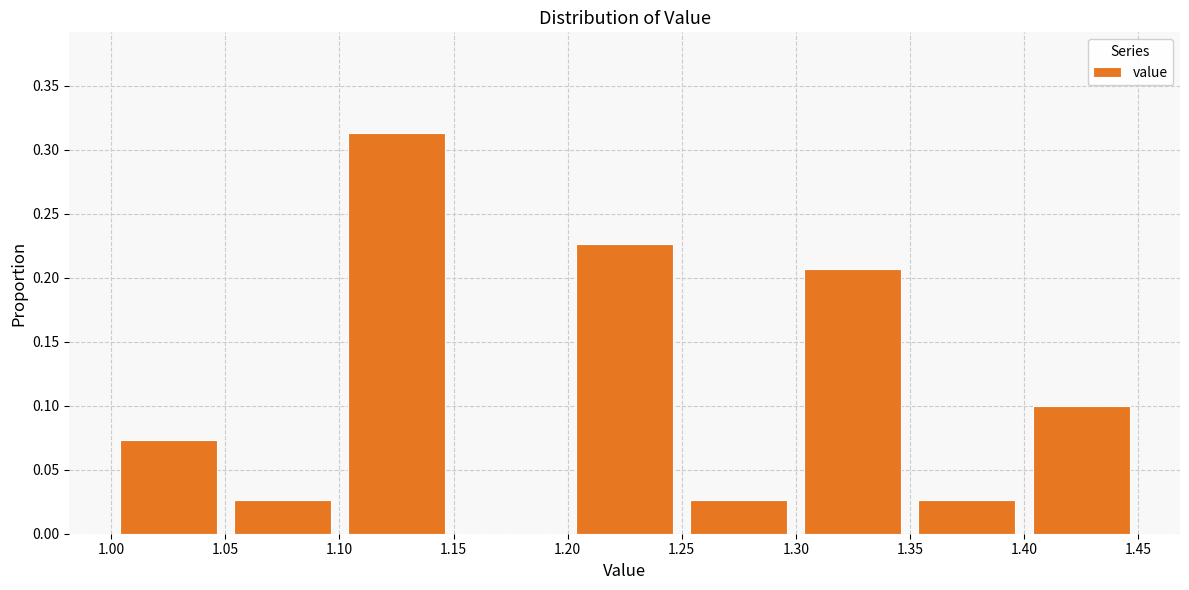

Reading left to right, list every bar in this chart as the range it spans on the x-axis followed by its height. The values are not printed on the chart, so give them approximately, as read against the axis.

1.00 to 1.05: 0.075
1.05 to 1.10: 0.025
1.10 to 1.15: 0.315
1.15 to 1.20: 0
1.20 to 1.25: 0.225
1.25 to 1.30: 0.025
1.30 to 1.35: 0.205
1.35 to 1.40: 0.025
1.40 to 1.45: 0.100